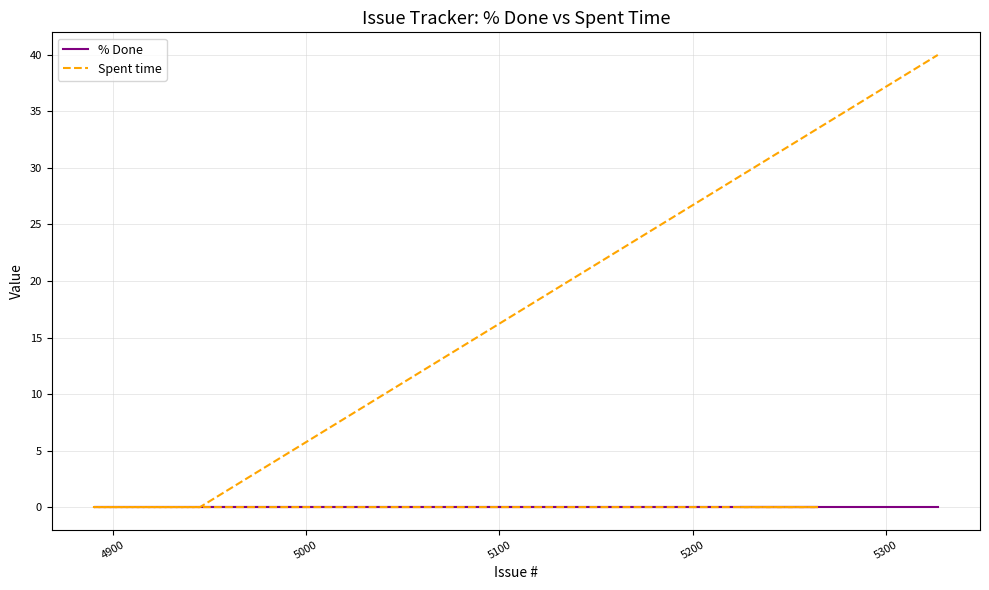

How many positive values does the Spent time series have?

1